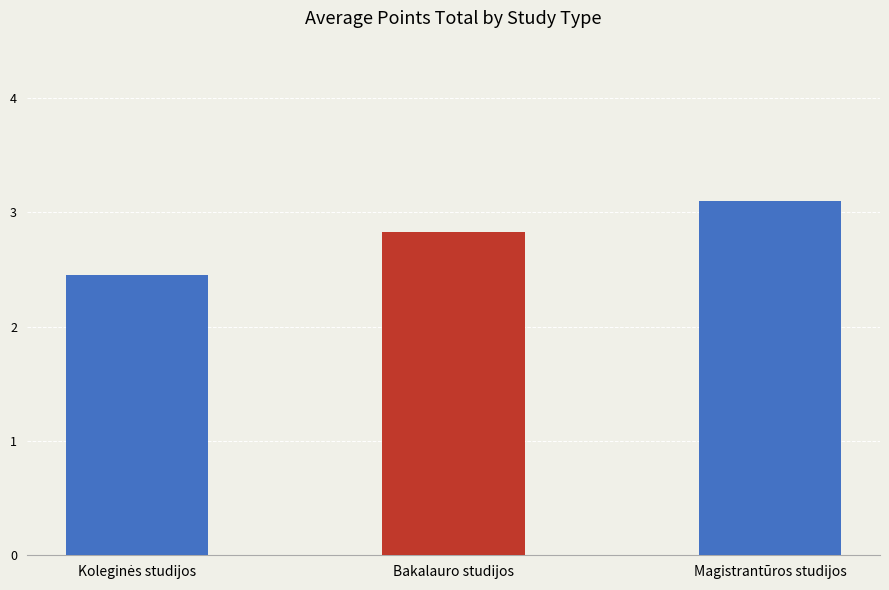

What is the maximum value shown in the chart?

3.1